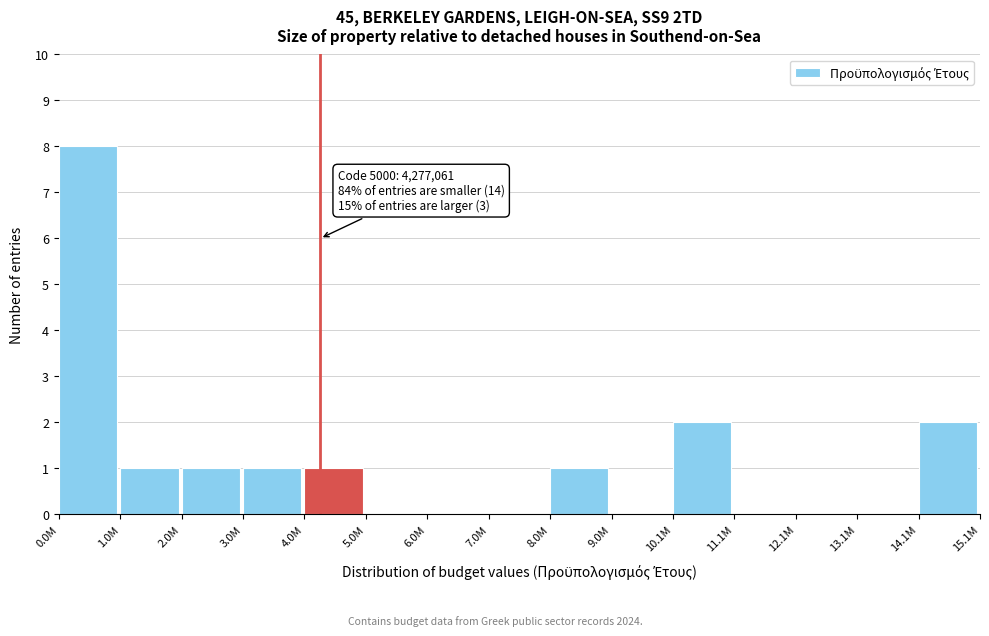

Reading left to right, transcribe all the data shown in this chart.

0.0M=8	1.0M=1	2.0M=1	3.0M=1	4.0M=1	5.0M=0	6.0M=0	7.0M=0	8.0M=1	9.0M=0	10.1M=2	11.1M=0	12.1M=0	13.1M=0	14.1M=2